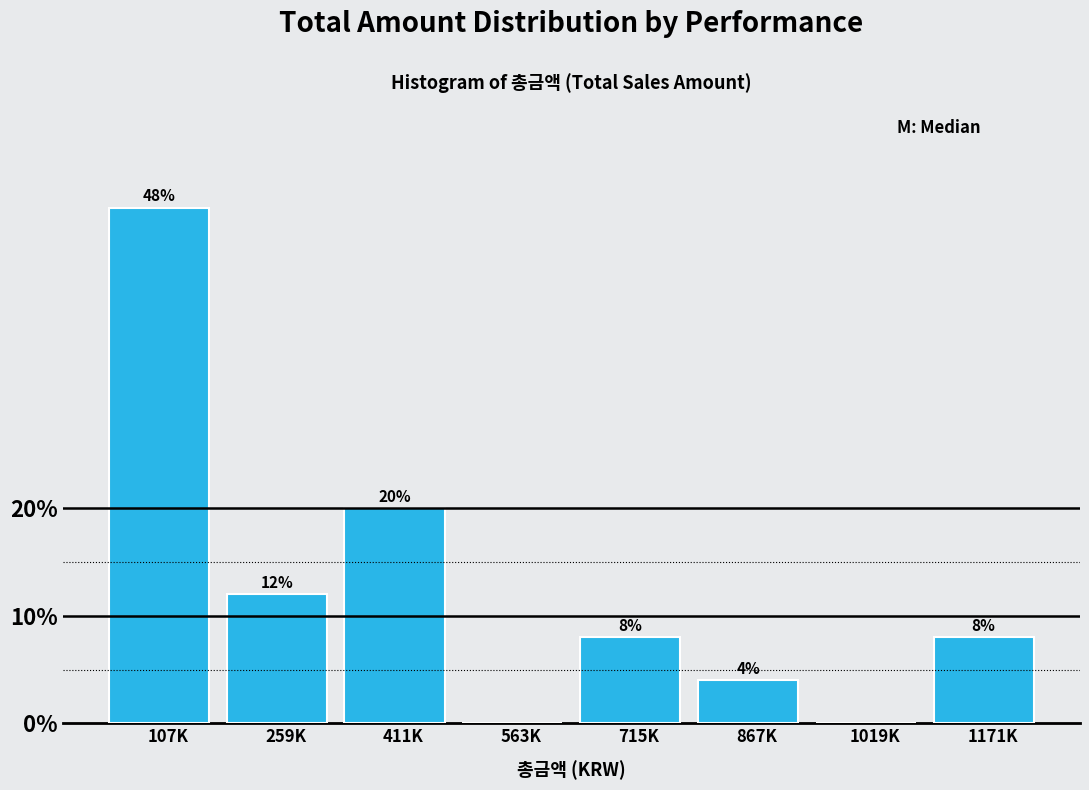

Reading left to right, list all the values displayed in this chart.

107K=48	259K=12	411K=20	563K=0	715K=8	867K=4	1019K=0	1171K=8